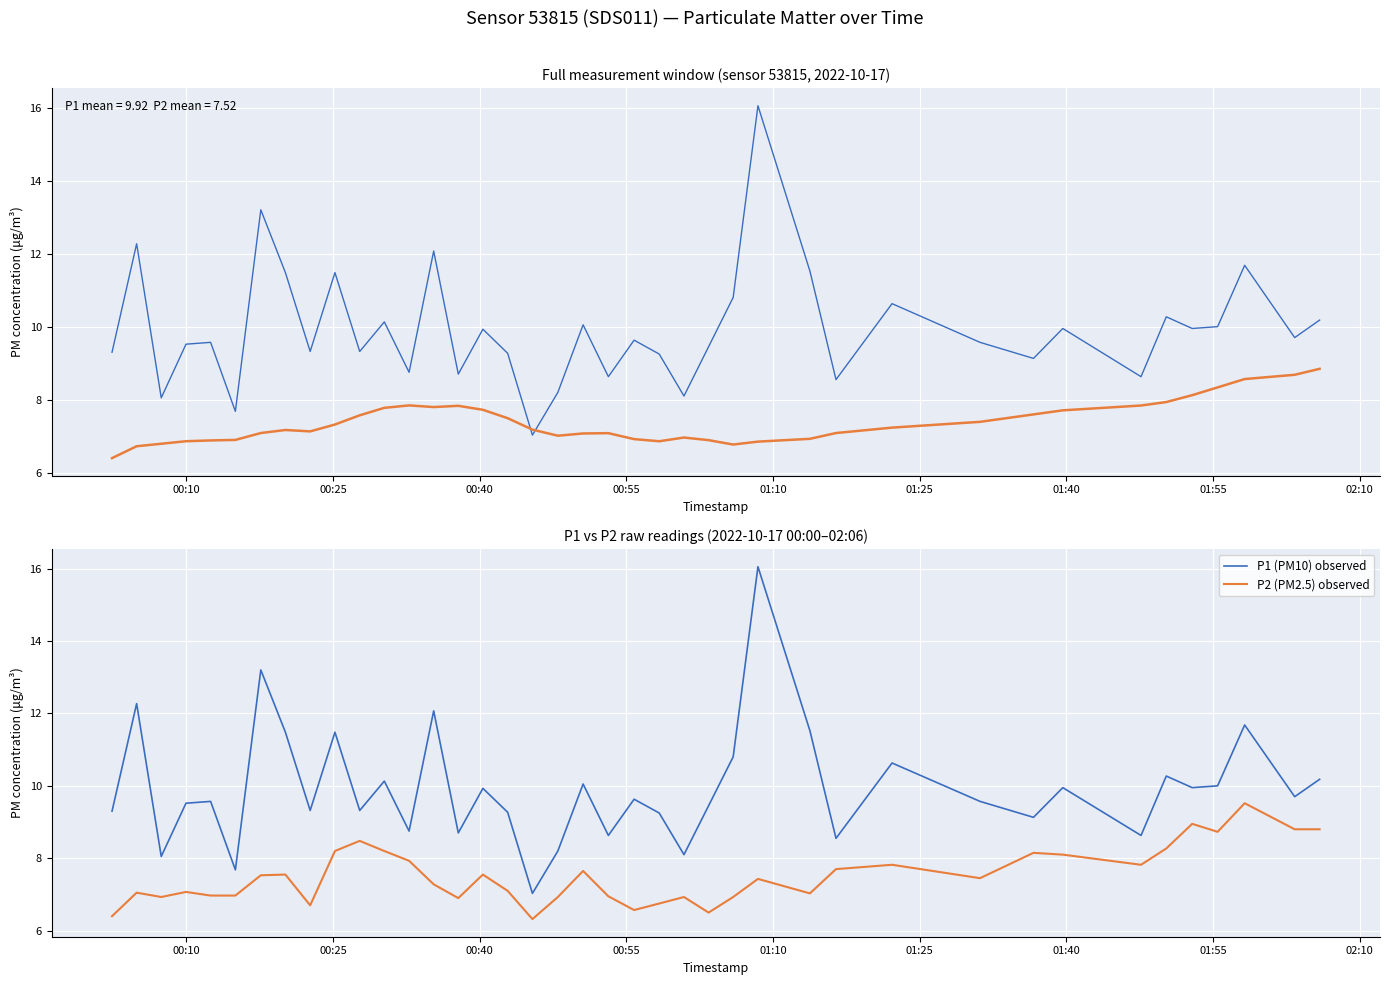

True or false: P1 (PM10) observed has more than 2 points higher than both neighbors.

True